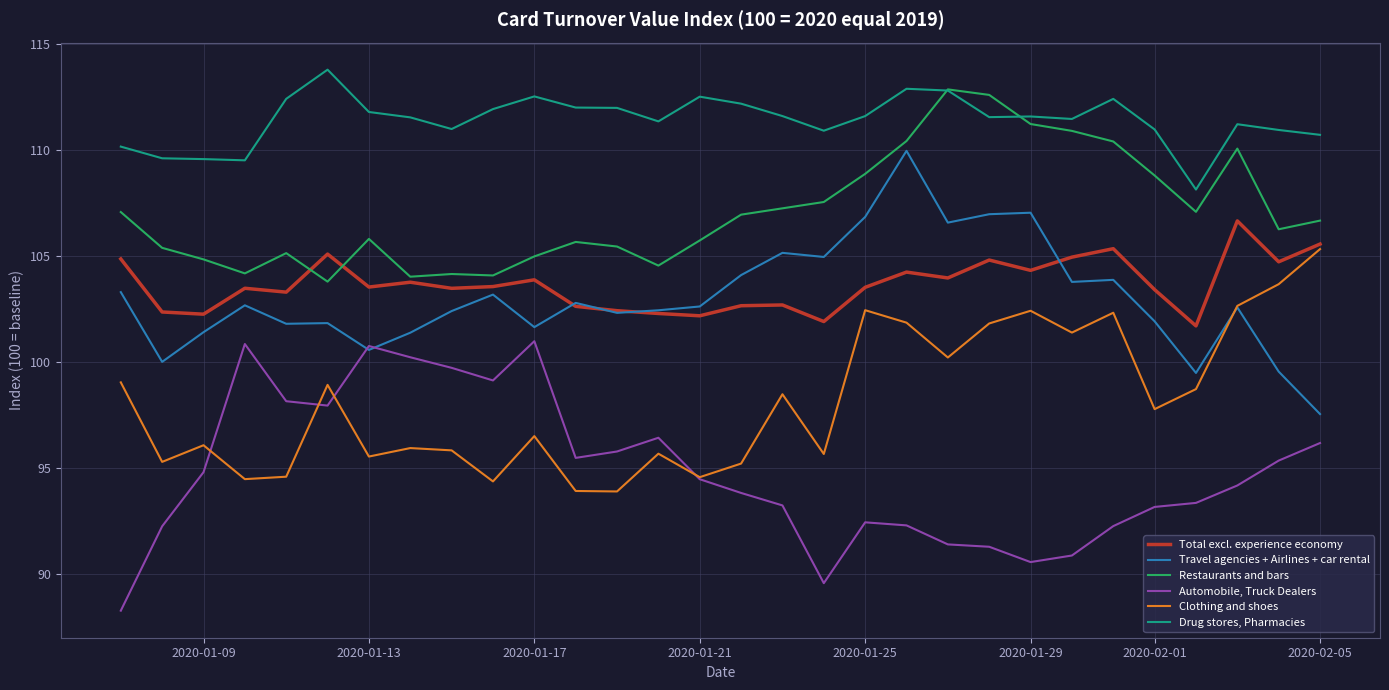

What is the minimum value shown in the chart?

88.2